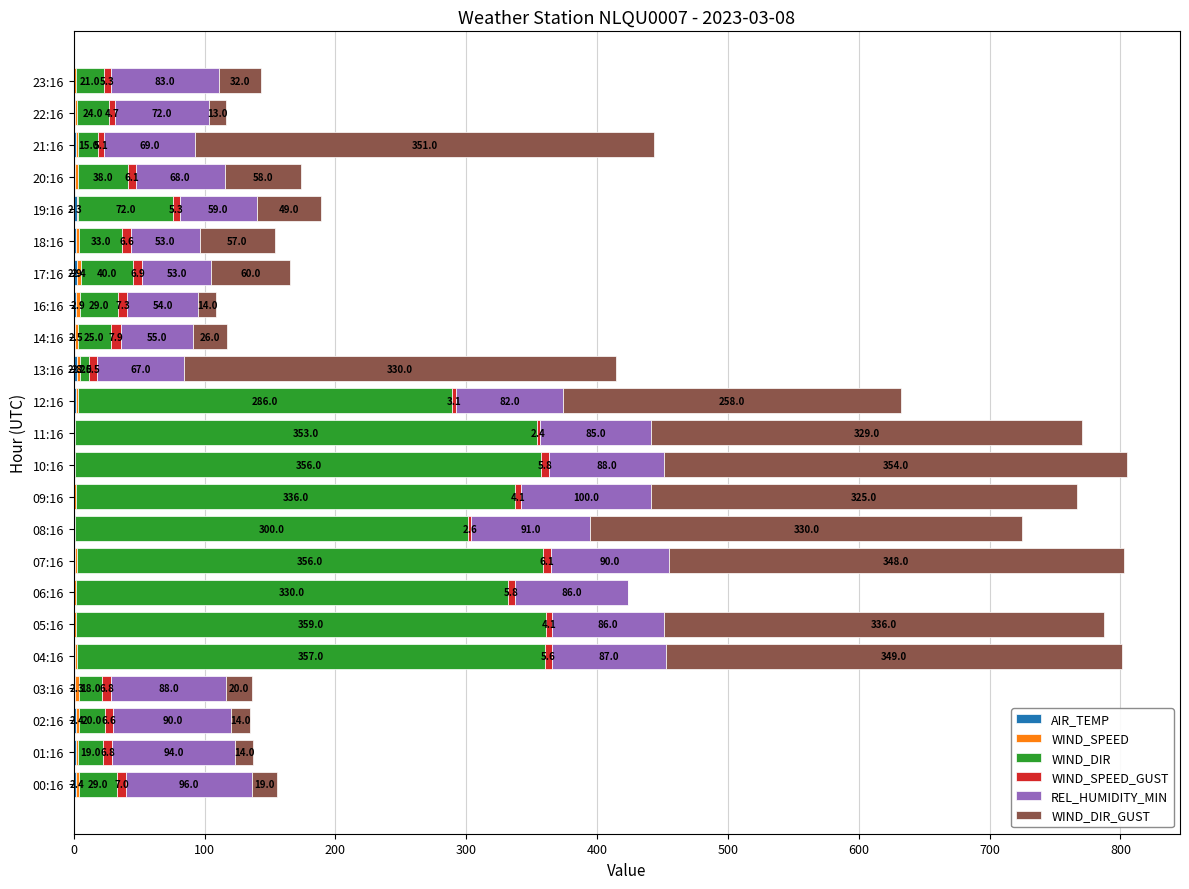

At which category is the sum across all series the highest?

10:16